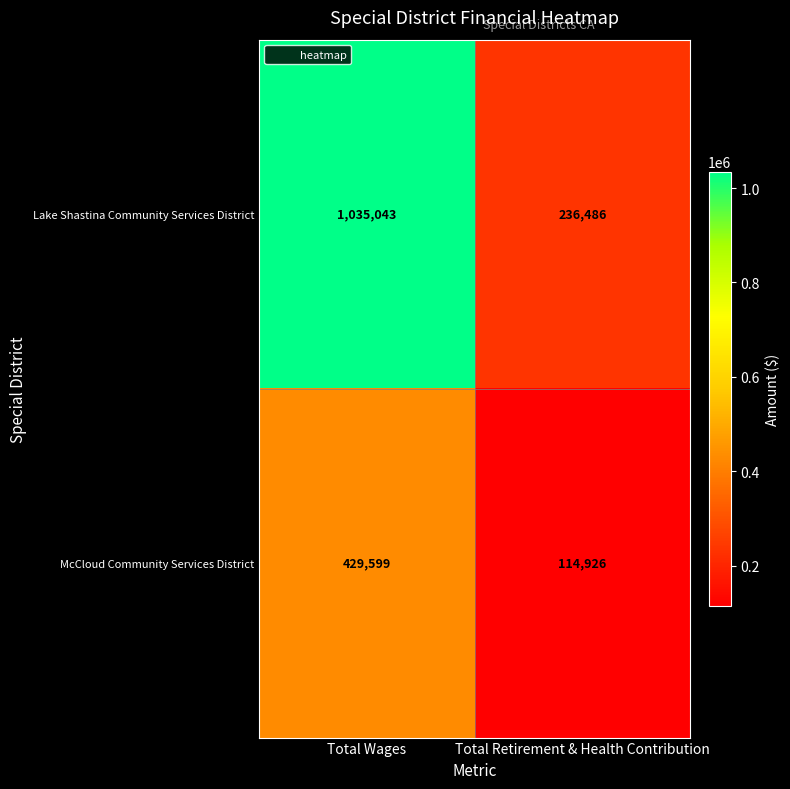

What is the sum of the Lake Shastina Community Services District values at Total Retirement & Health Contribution and Total Wages?

1271529